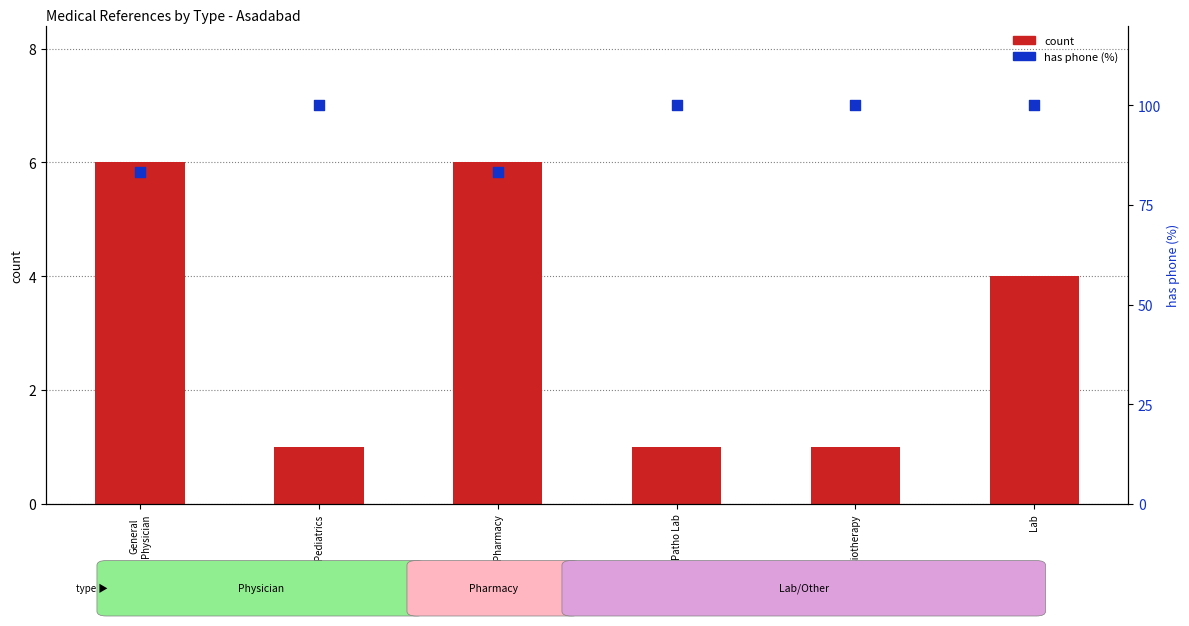

Which series reaches the maximum Y coordinate?

has phone (%)